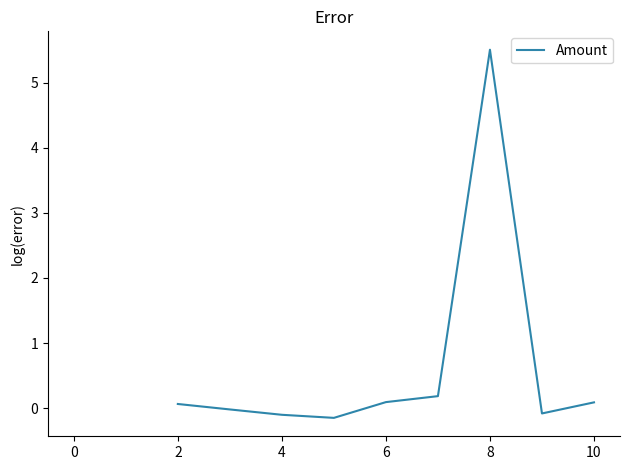

How many data points does each series have?

11